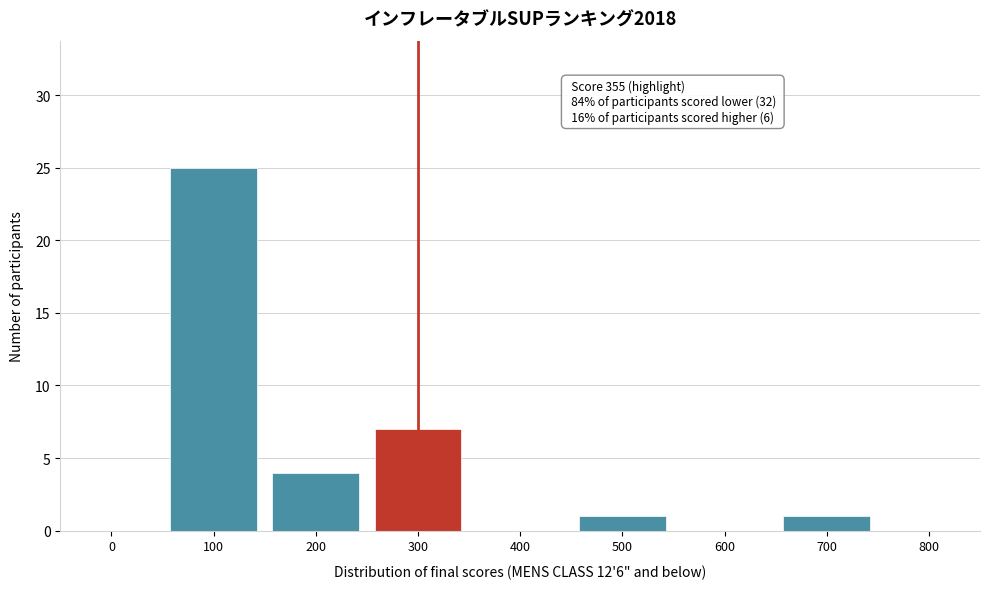

Reading left to right, transcribe all the data shown in this chart.

0=0	100=25	200=4	300=7	400=0	500=1	600=0	700=1	800=0